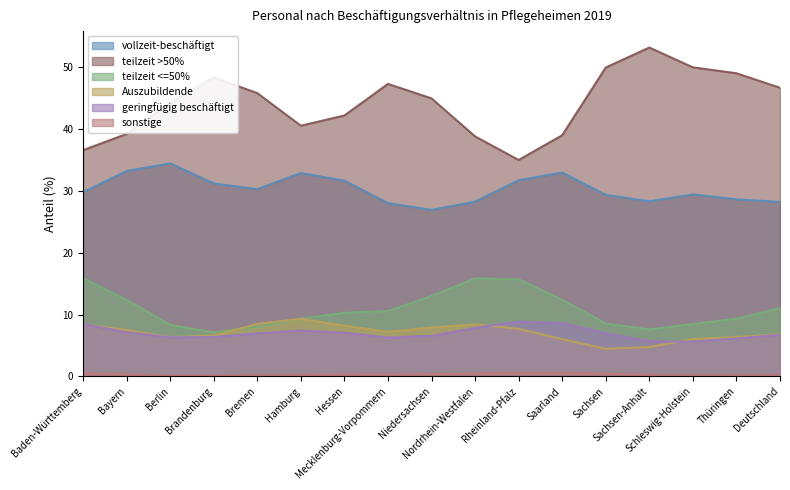

In Auszubildende, how many points are lower than both neighbors (excluding endpoints)?

3